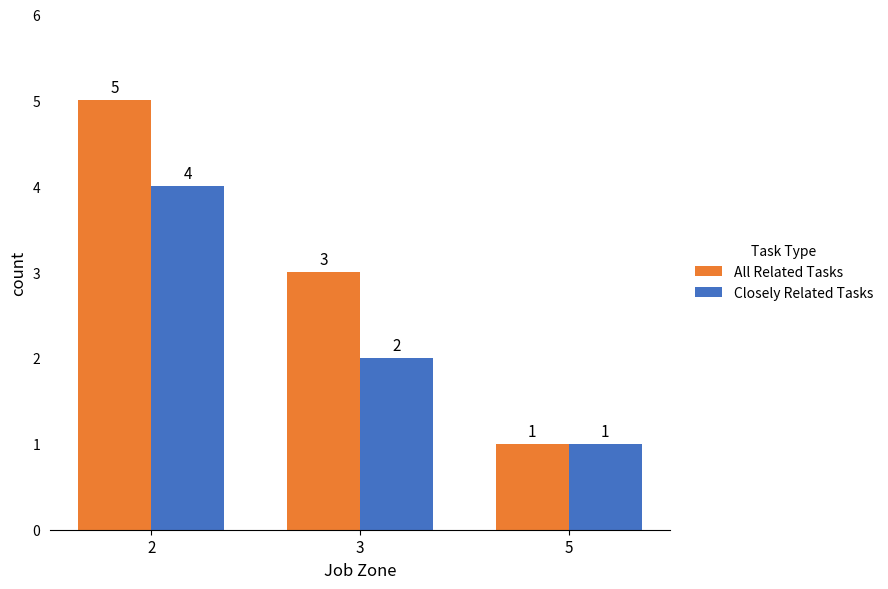

Where does the Closely Related Tasks series first go above 2?

2